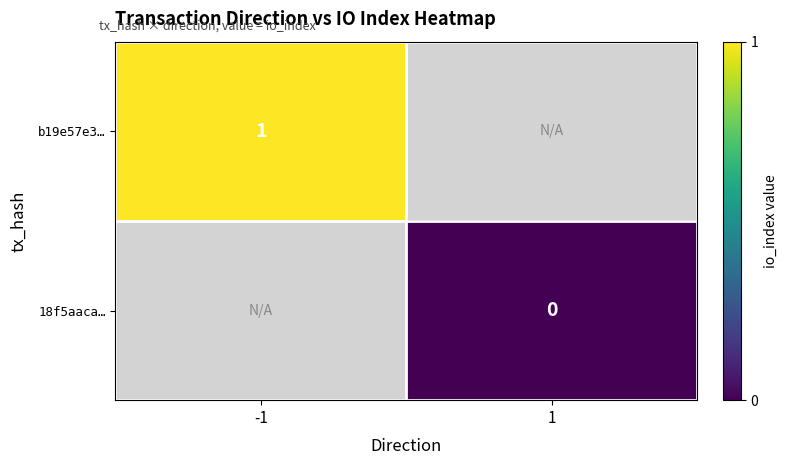

The value of b19e57e3… at -1 is 1. True or false?

True